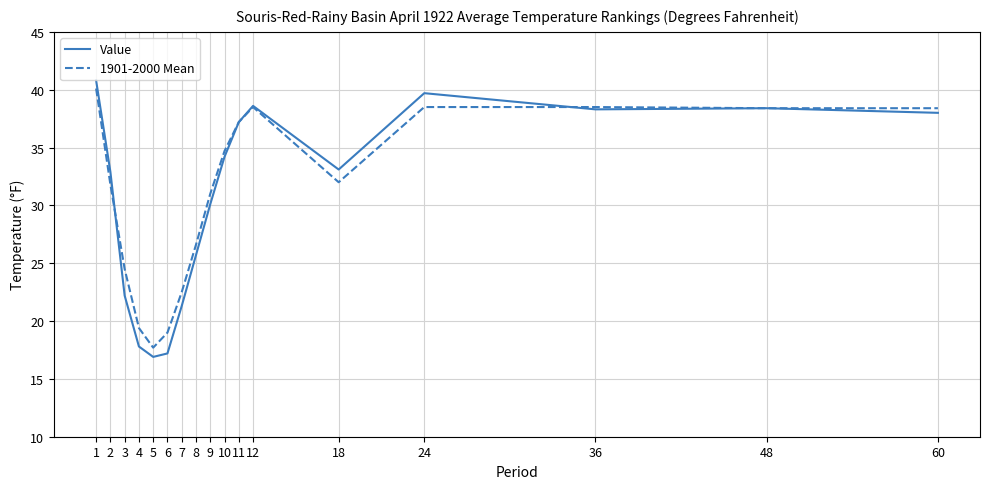

Rank the series by their average value, from highest to lowest.

1901-2000 Mean, Value